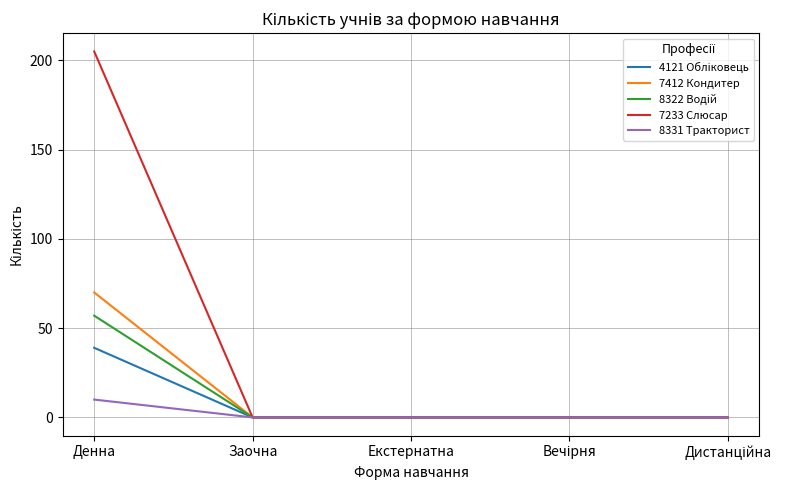

How many lines are shown in the chart?

5